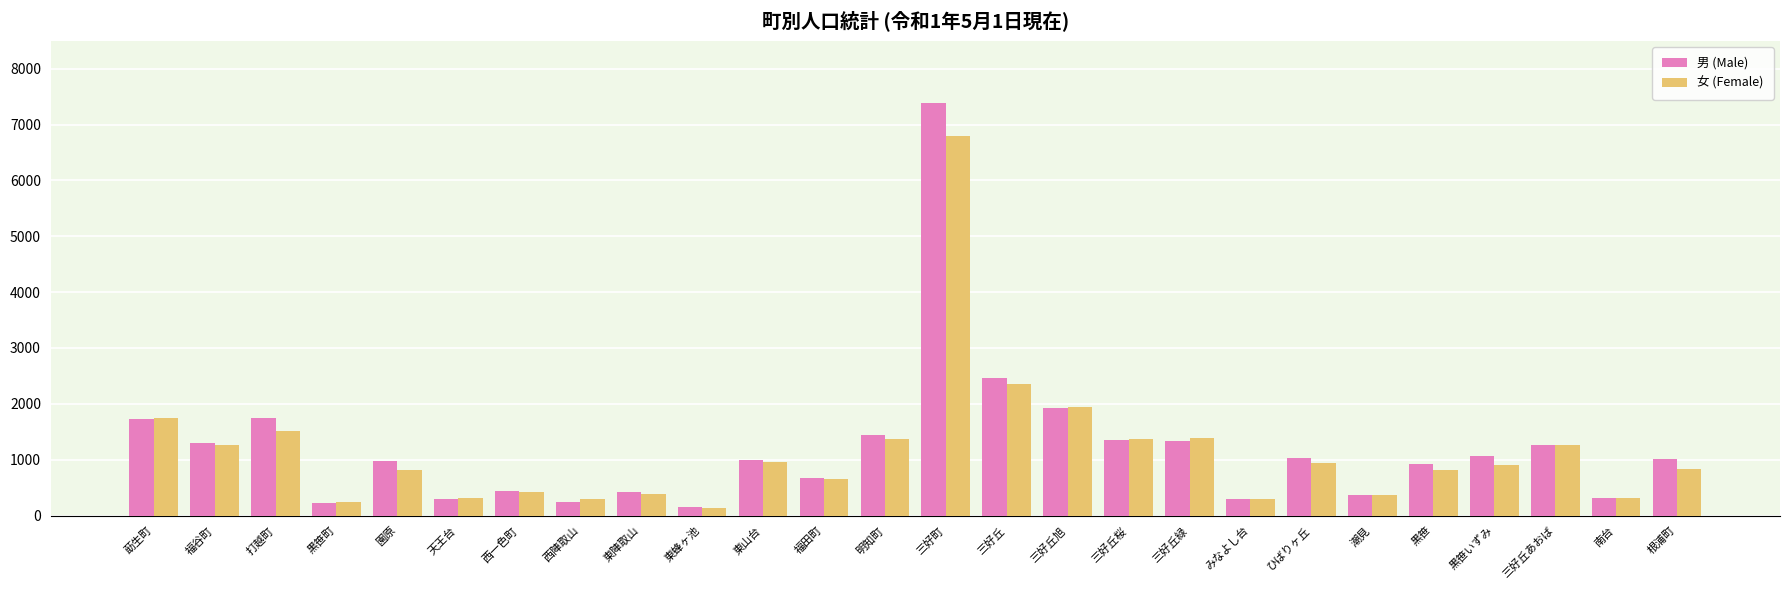

The value of 女 (Female) at 三好丘あおば is 1948. True or false?

False